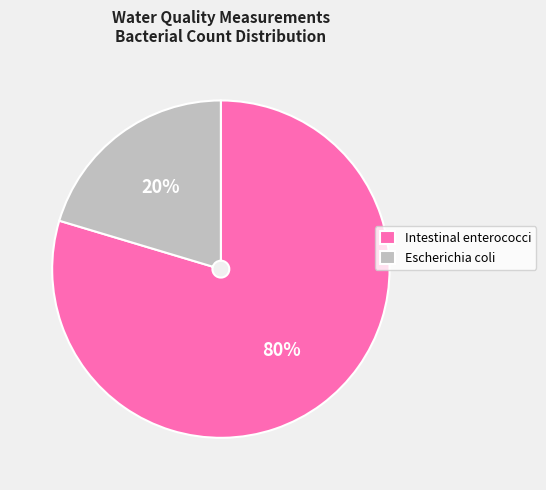

Rank the categories by value from lowest to highest.

Escherichia coli, Intestinal enterococci